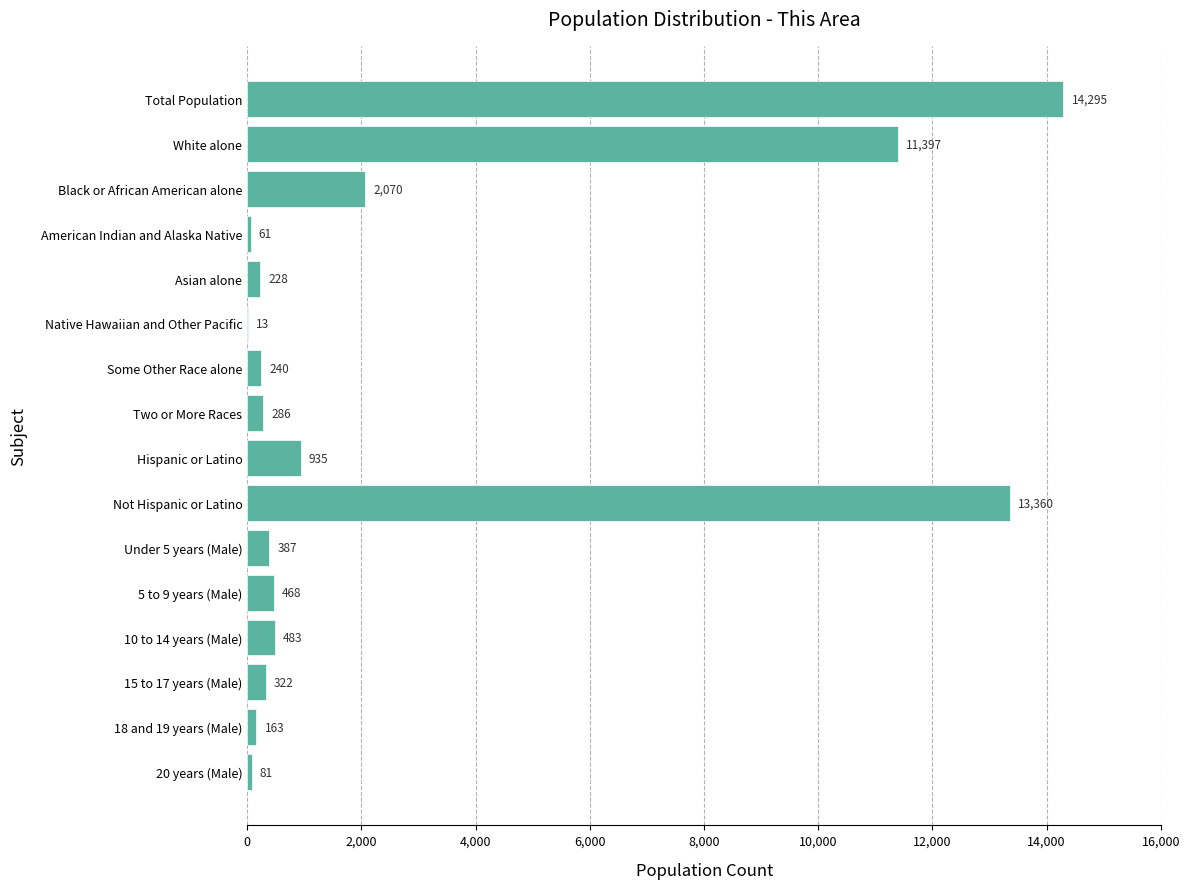

What is the sum of the values at Not Hispanic or Latino and 15 to 17 years (Male)?

13682